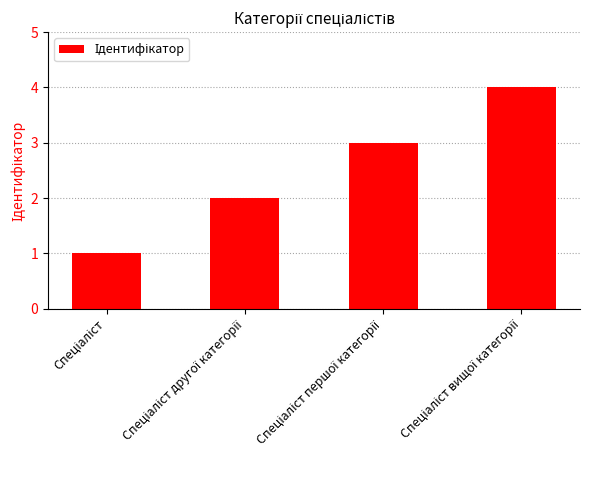

What is the sum of all values?

10